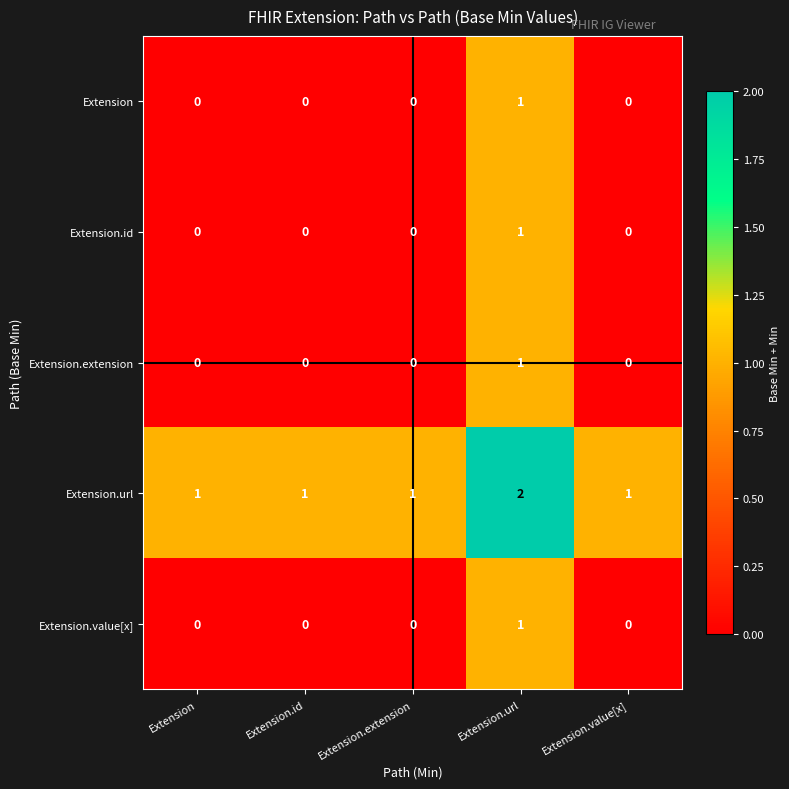

Count the Extension.url values in the range 1 to 2.

5